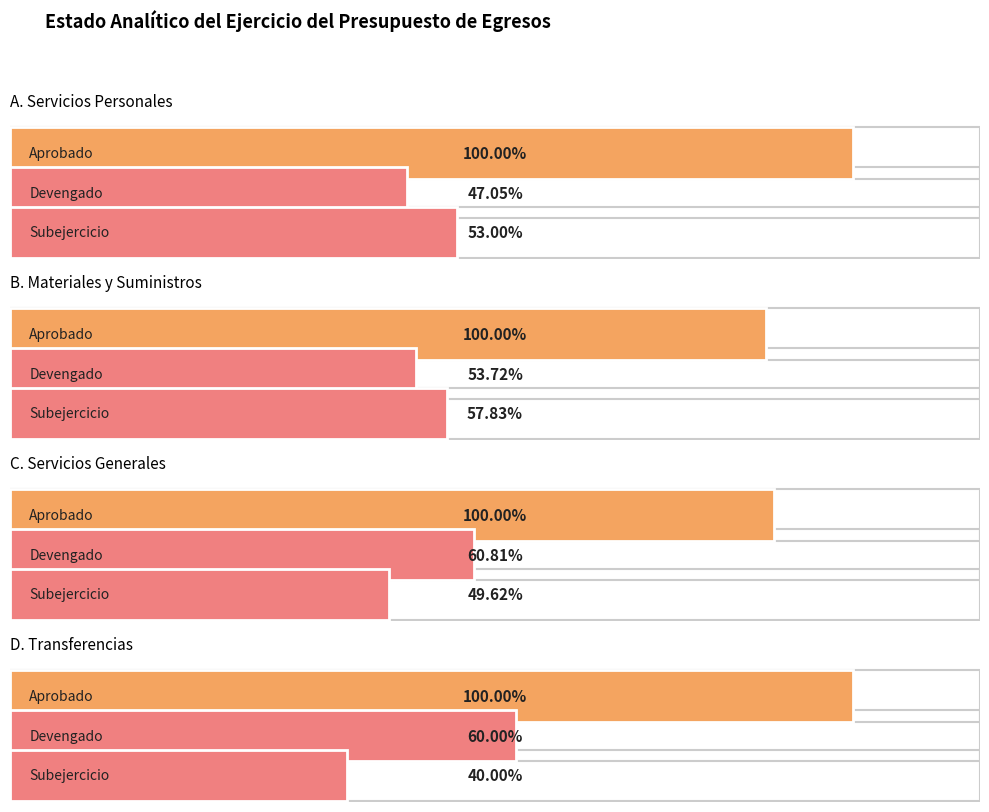

How many groups of bars are there?

4